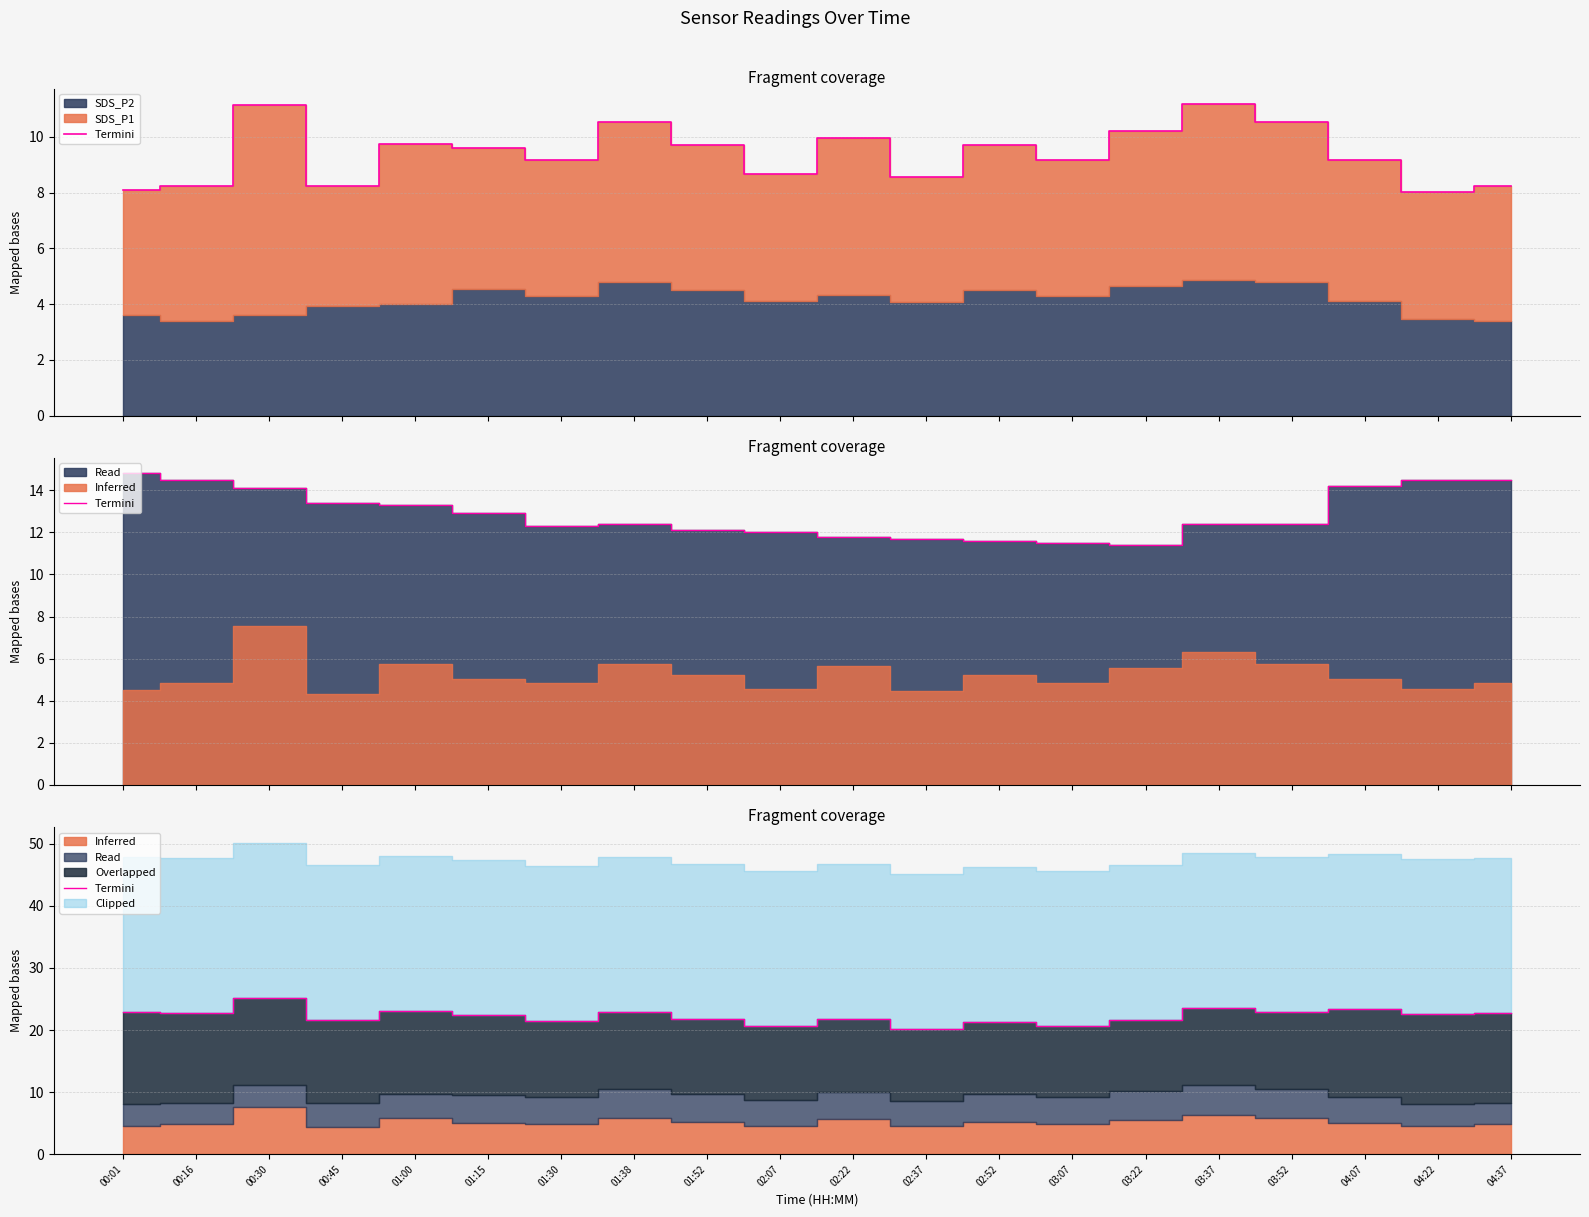

How many points are higher than both their immediate neighbors (excluding endpoints)?

7